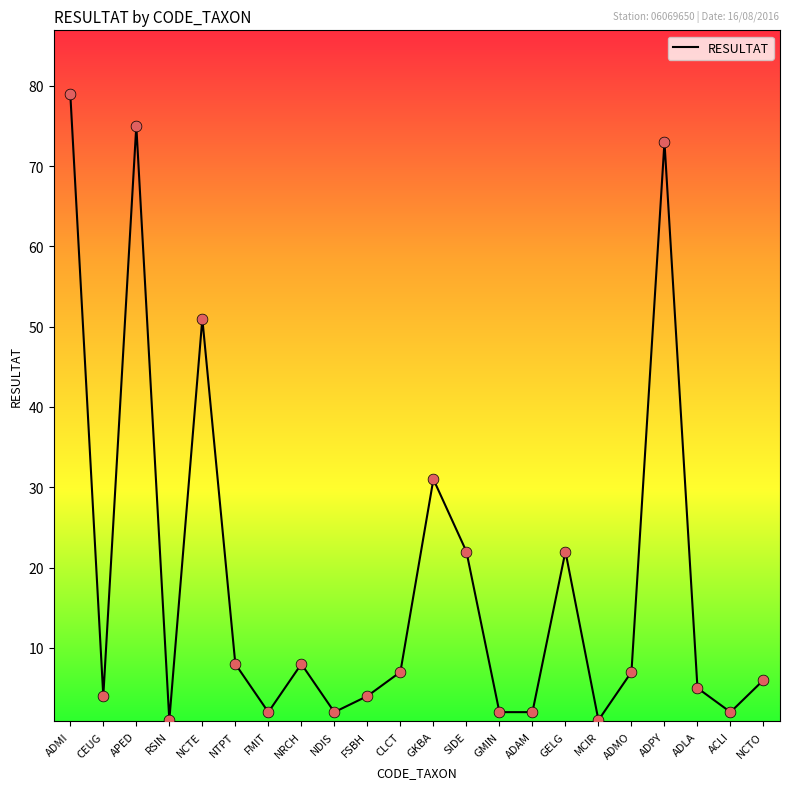

Which has a higher value, CLCT or FSBH?

CLCT